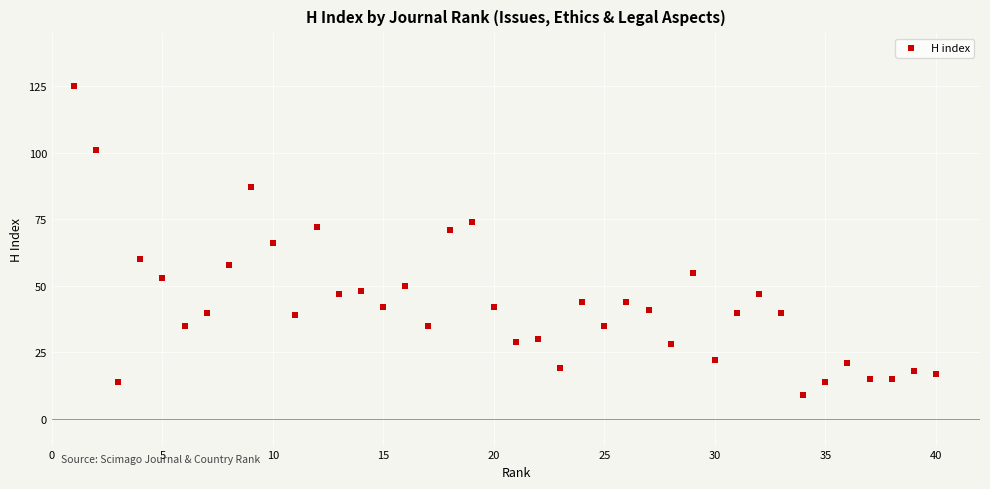

What is the range of X values (max minus min)?

39